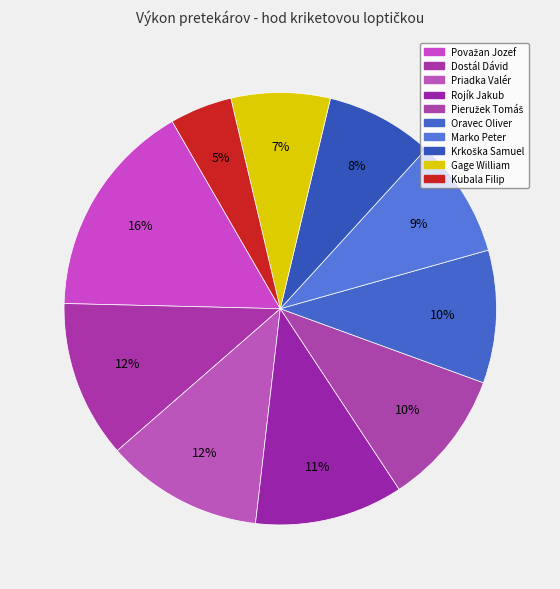

Which has a higher value, Gage William or Marko Peter?

Marko Peter